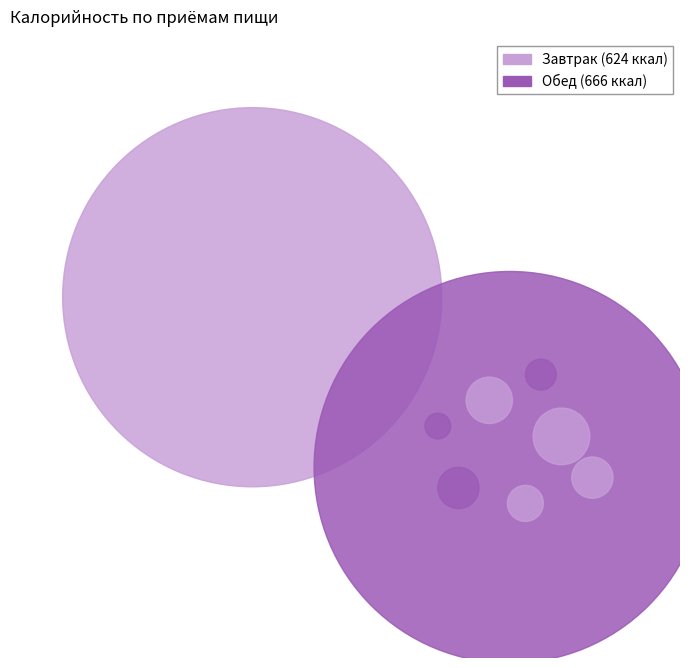

Is the sum of Обед and Завтрак greater than half?

Yes